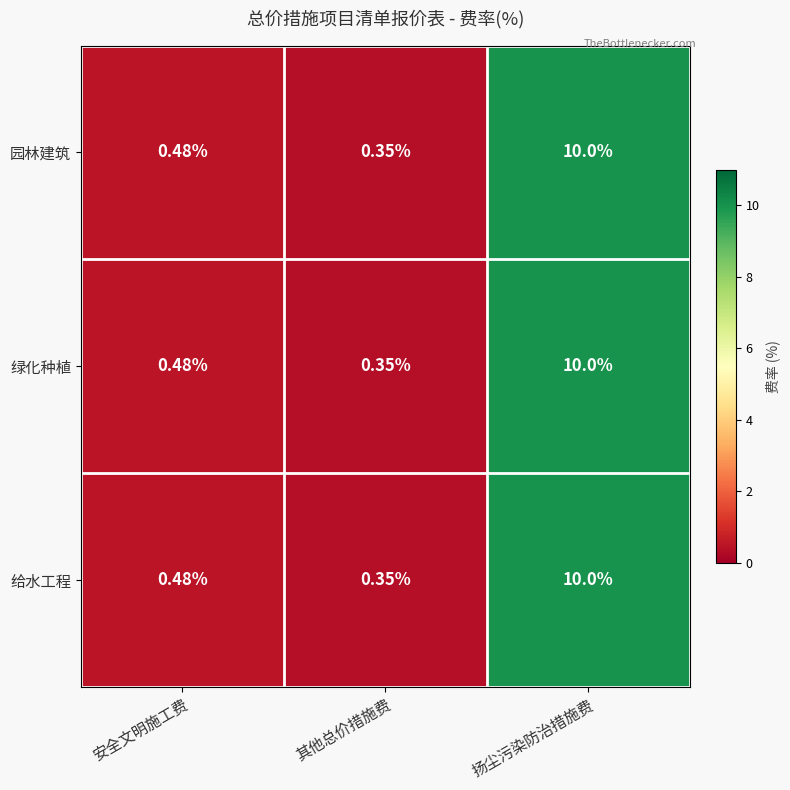

At which label does 园林建筑 reach its peak?

扬尘污染防治措施费